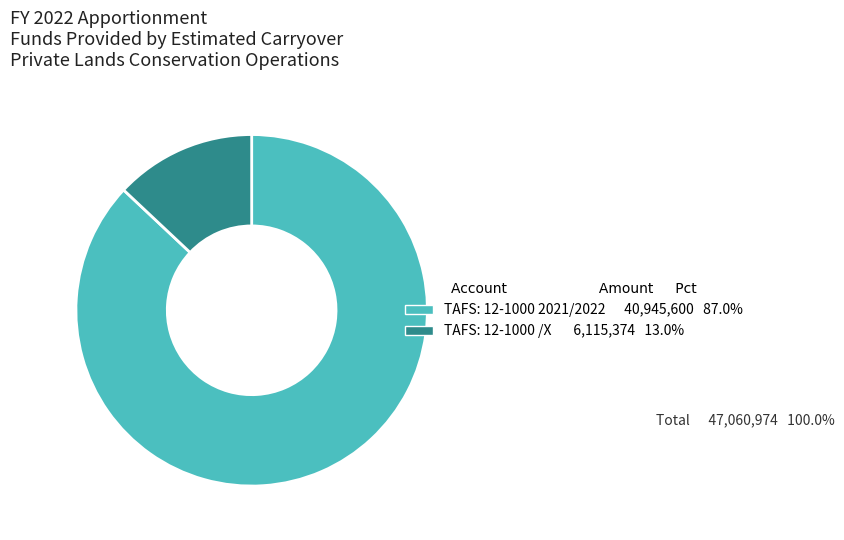

Rank the categories by value from lowest to highest.

TAFS: 12-1000 /X, TAFS: 12-1000 2021/2022